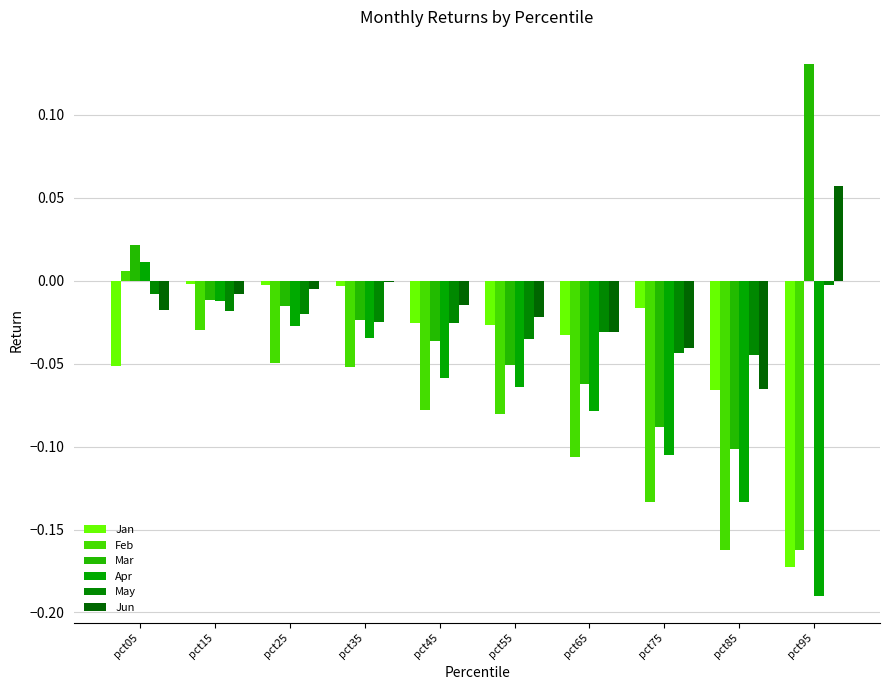

Does the chart contain stacked bars?

No